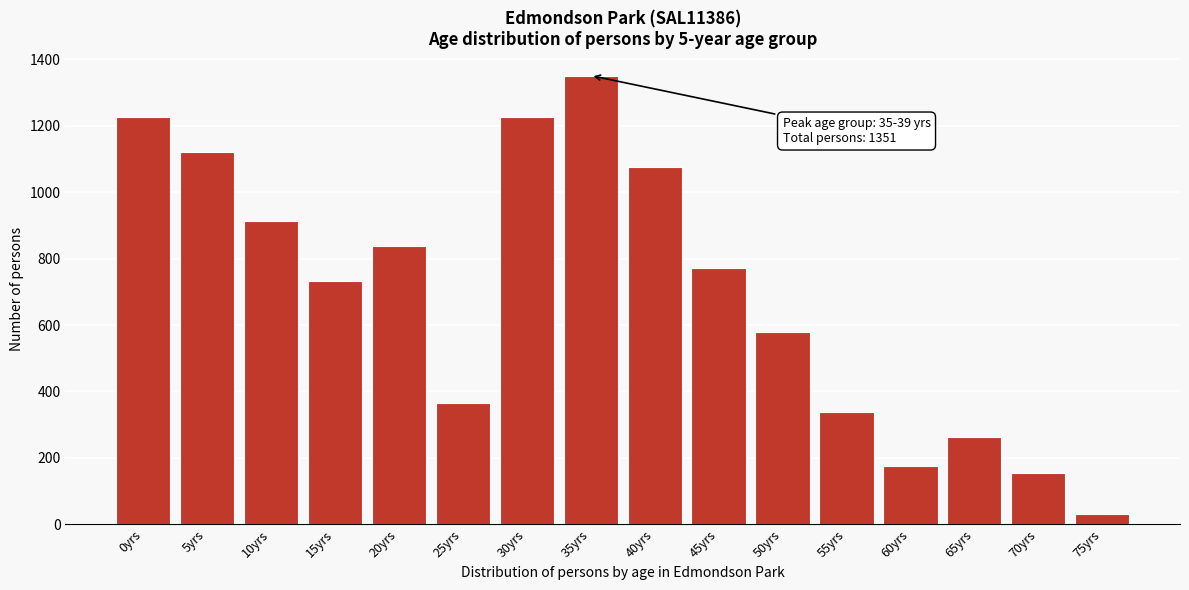

What is the label of the 6th bar from the left?

25yrs